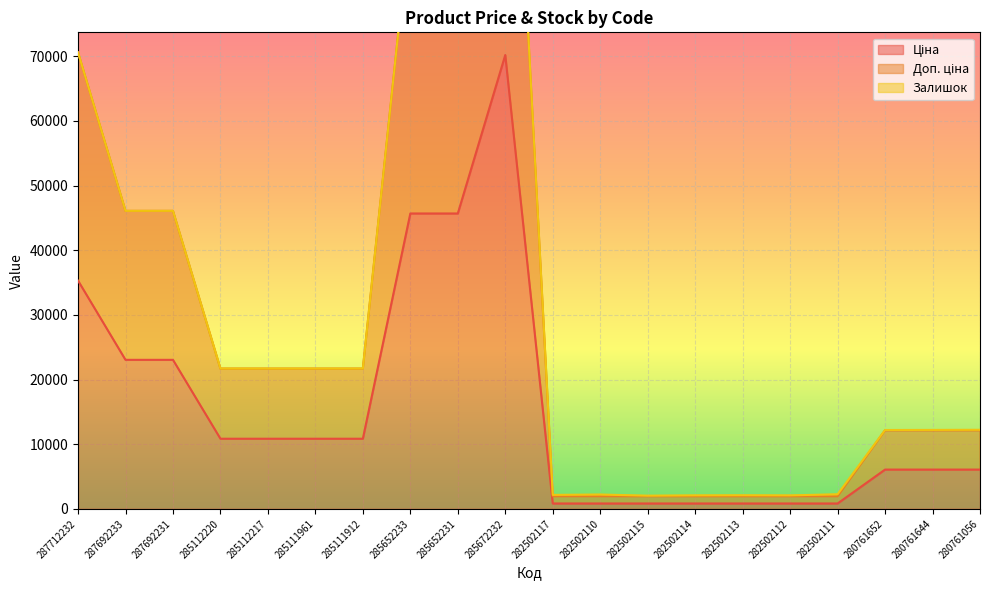

True or false: Доп. ціна and Ціна intersect in this chart.

False